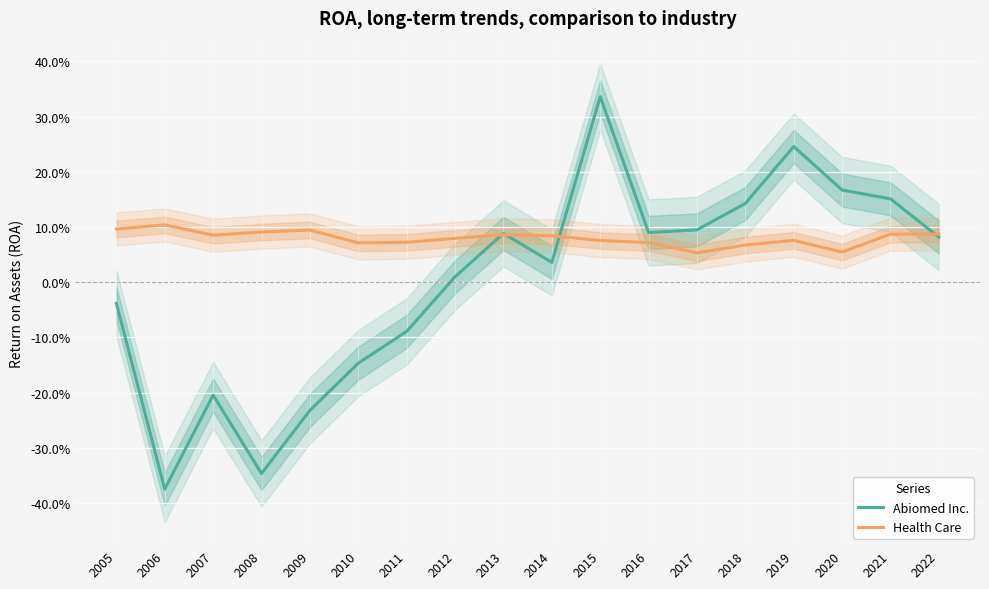

Which series ends up on top after the final intersection of Health Care and Abiomed Inc.?

Health Care